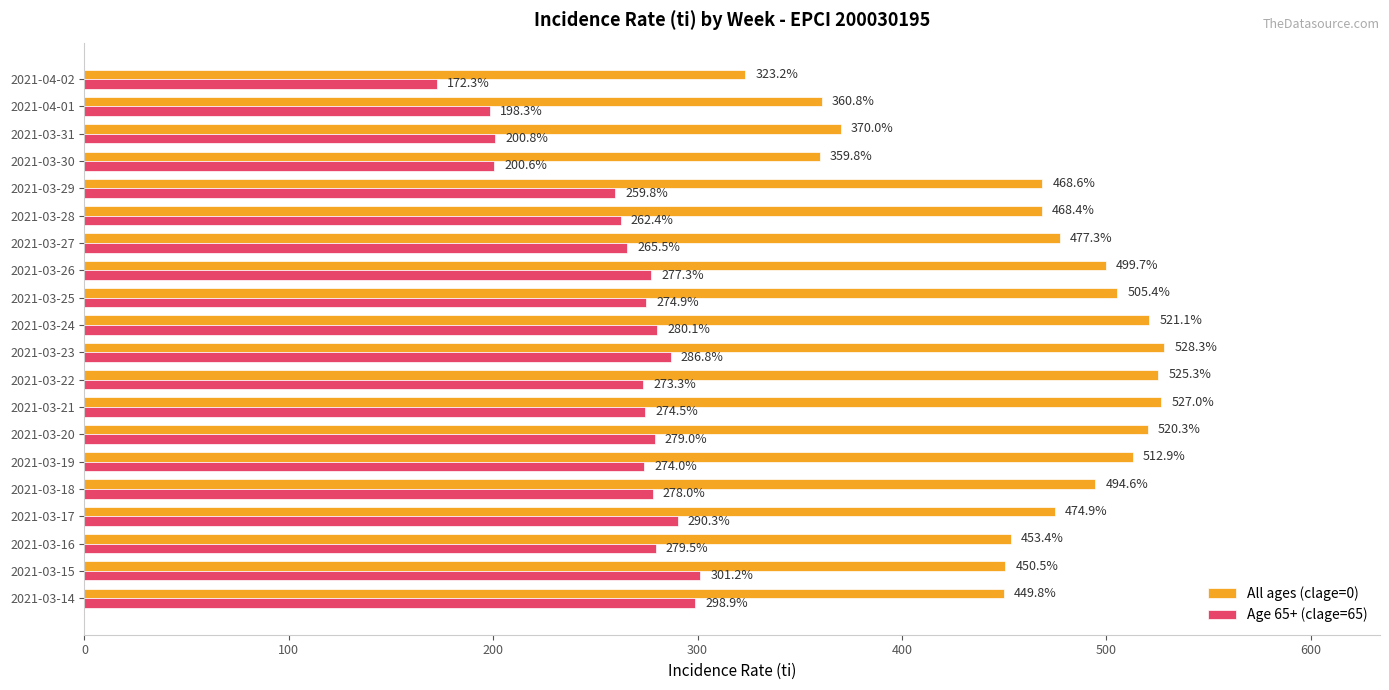

Between 2021-03-19 and 2021-04-01, which series saw the biggest shift?

All ages (clage=0)